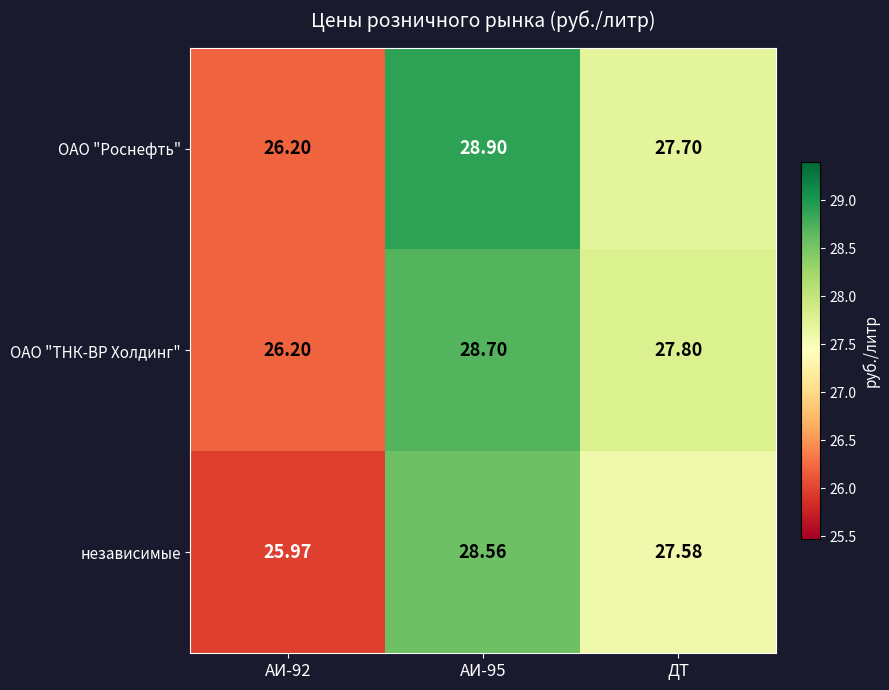

Rank the series by their maximum value, from lowest to highest.

независимые, ОАО "ТНК-ВР Холдинг", ОАО "Роснефть"